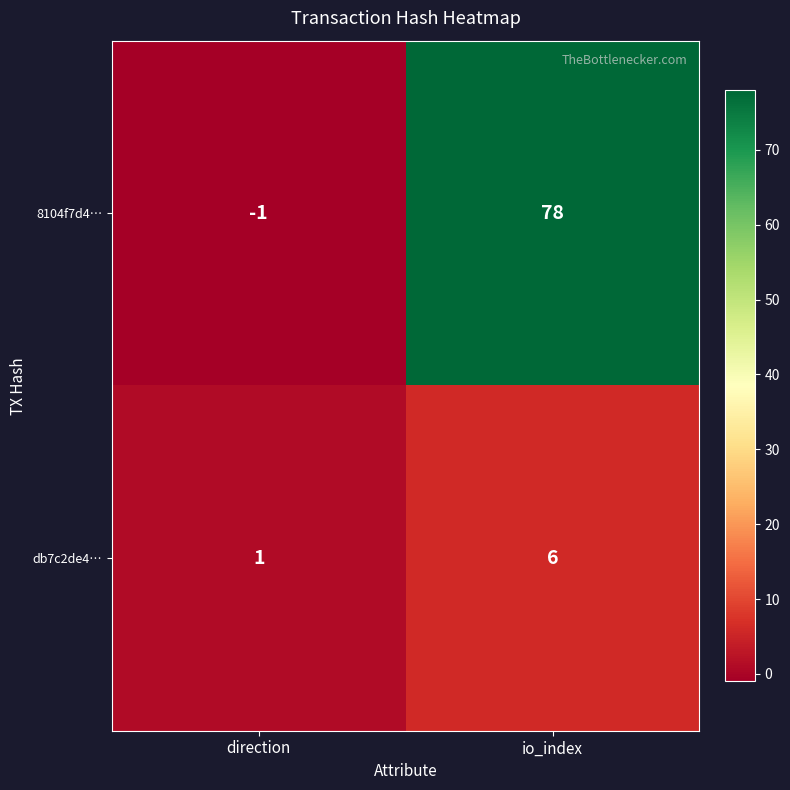

Between direction and io_index, which series saw the biggest shift?

8104f7d4…